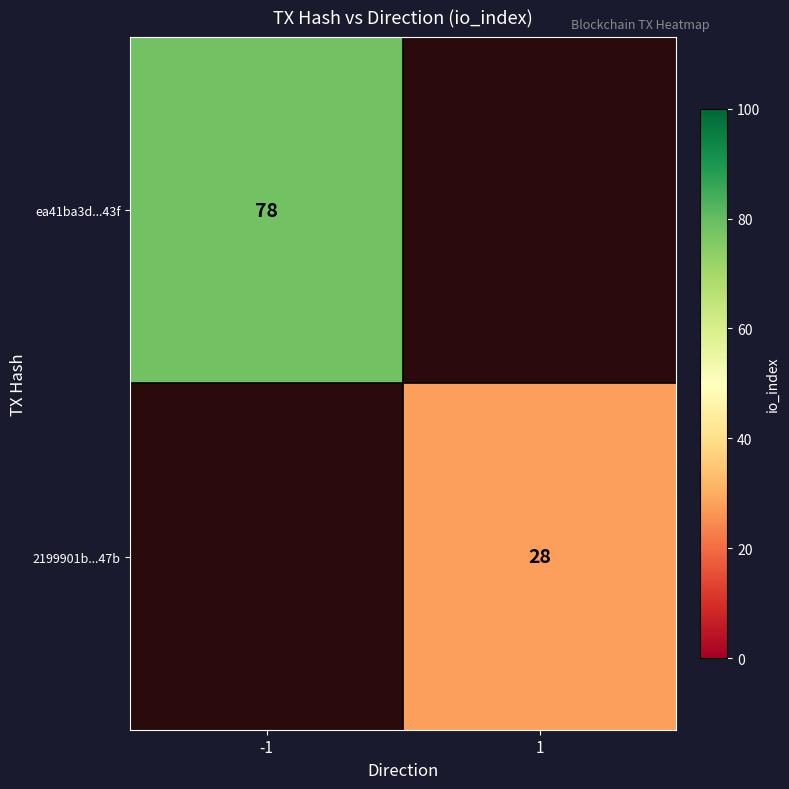

True or false: 2199901b...47b has a value of 49 at 1.

False